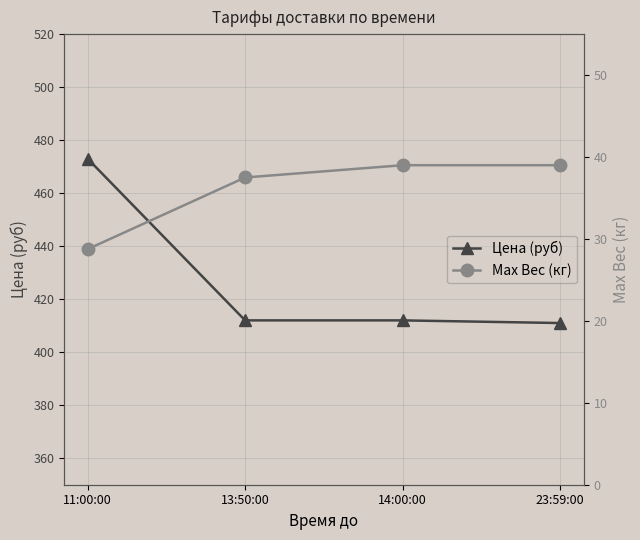

True or false: Цена (руб) and Max Вес (кг) intersect in this chart.

False